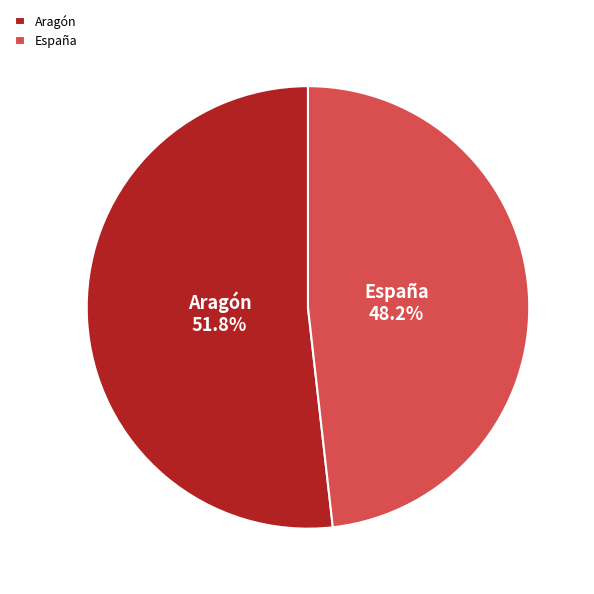

Do Aragón and España together represent more than half of the pie?

Yes